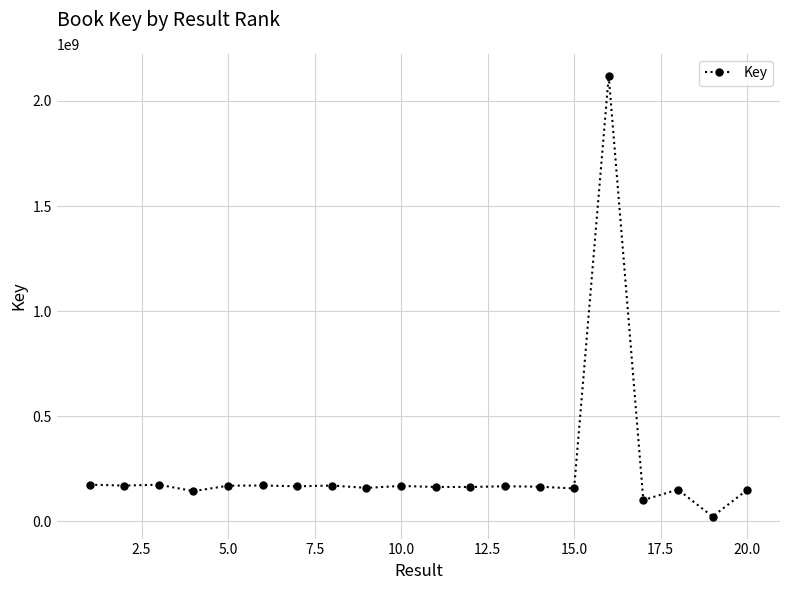

Count the number of categories in the chart.

20